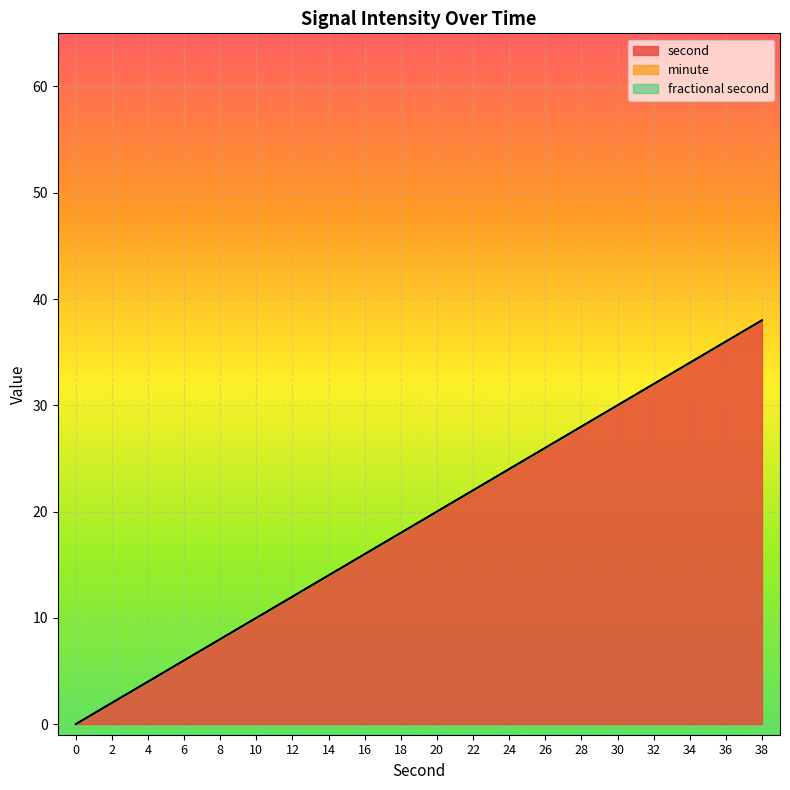

True or false: second and fractional second intersect in this chart.

False